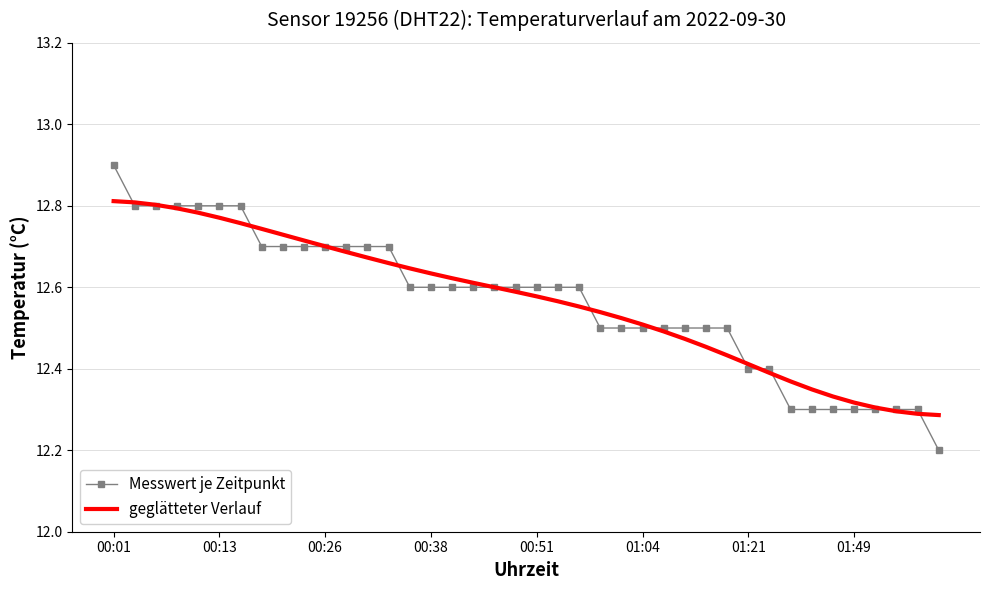

What is the maximum value shown in the chart?

12.9